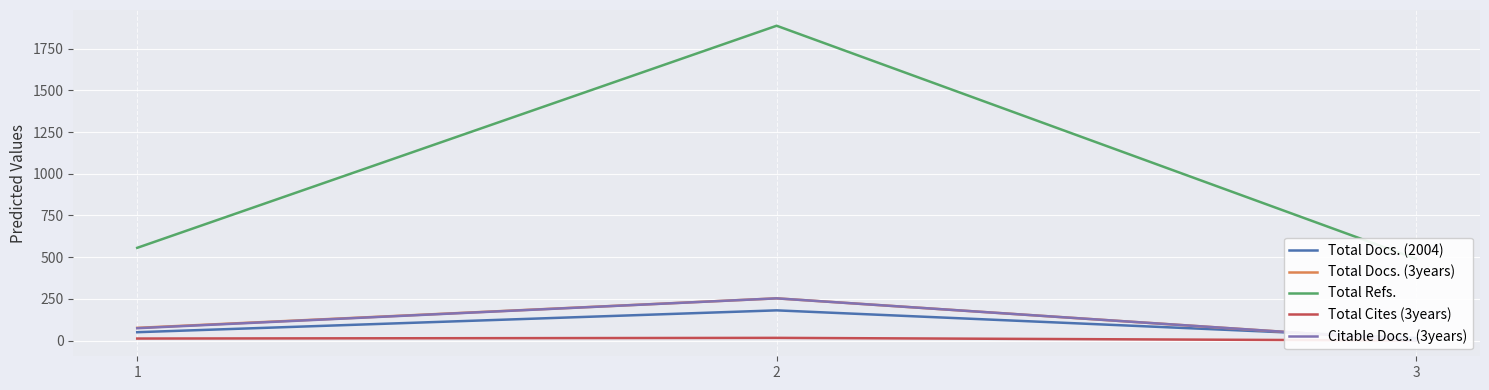

Reading right to left, list all the values displayed in this chart.

Total Docs. (2004): 15	181	50
Total Docs. (3years): 0	253	76
Total Refs.: 490	1888	556
Total Cites (3years): 0	16	12
Citable Docs. (3years): 0	253	74